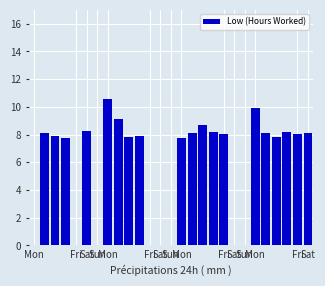

What is the maximum value shown in the chart?

10.6